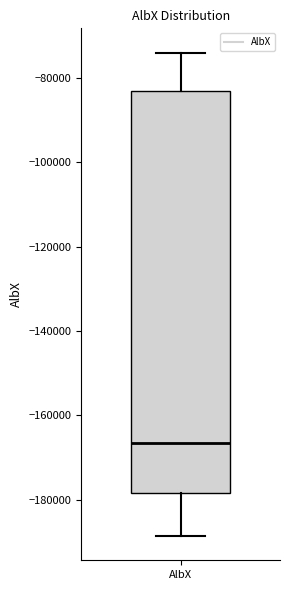

Read this box plot against the y-axis: the position of the median line, the range covered by the box, and the ends of both whiskers. The values are not printed on the chart, so give them approximately, as read against the axis.

median -166000, box -178000 to -84000, whiskers -188000 to -74000